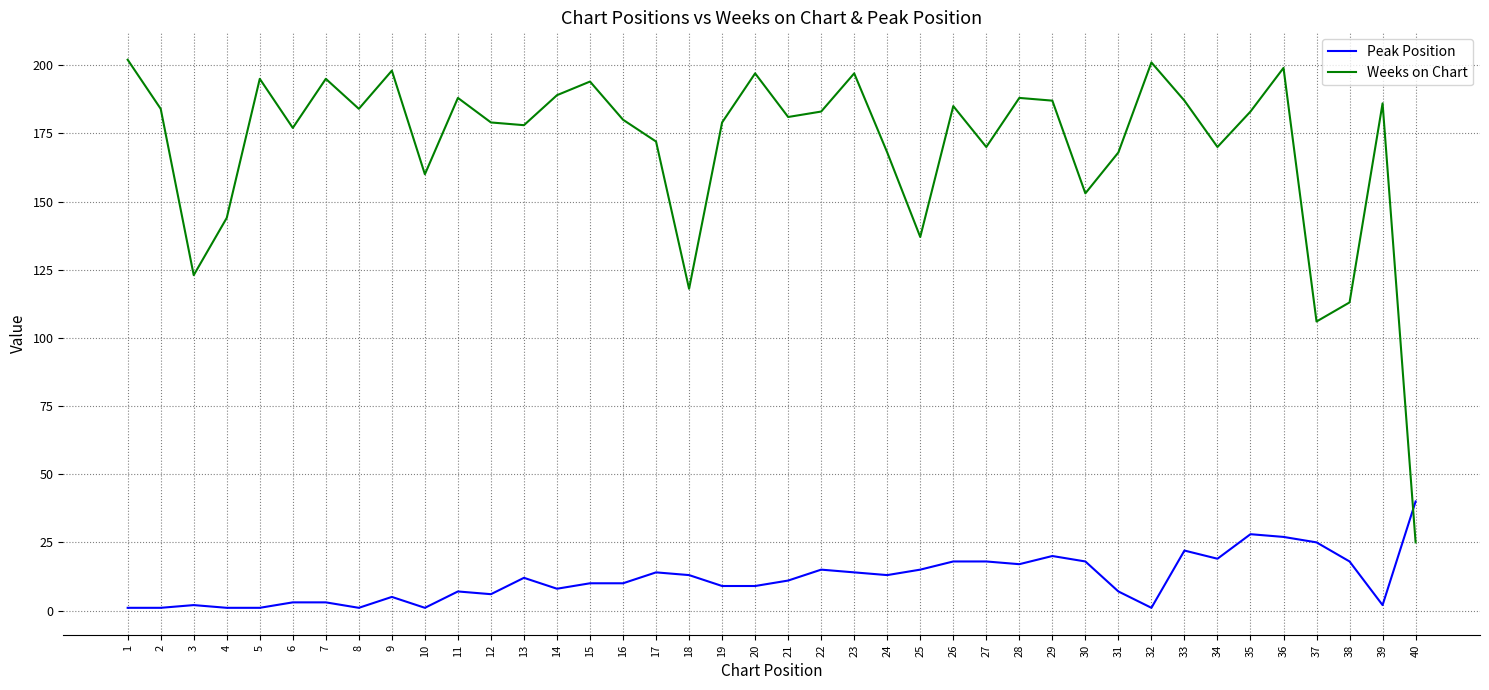

At which category does Weeks on Chart reach its first local peak?

5